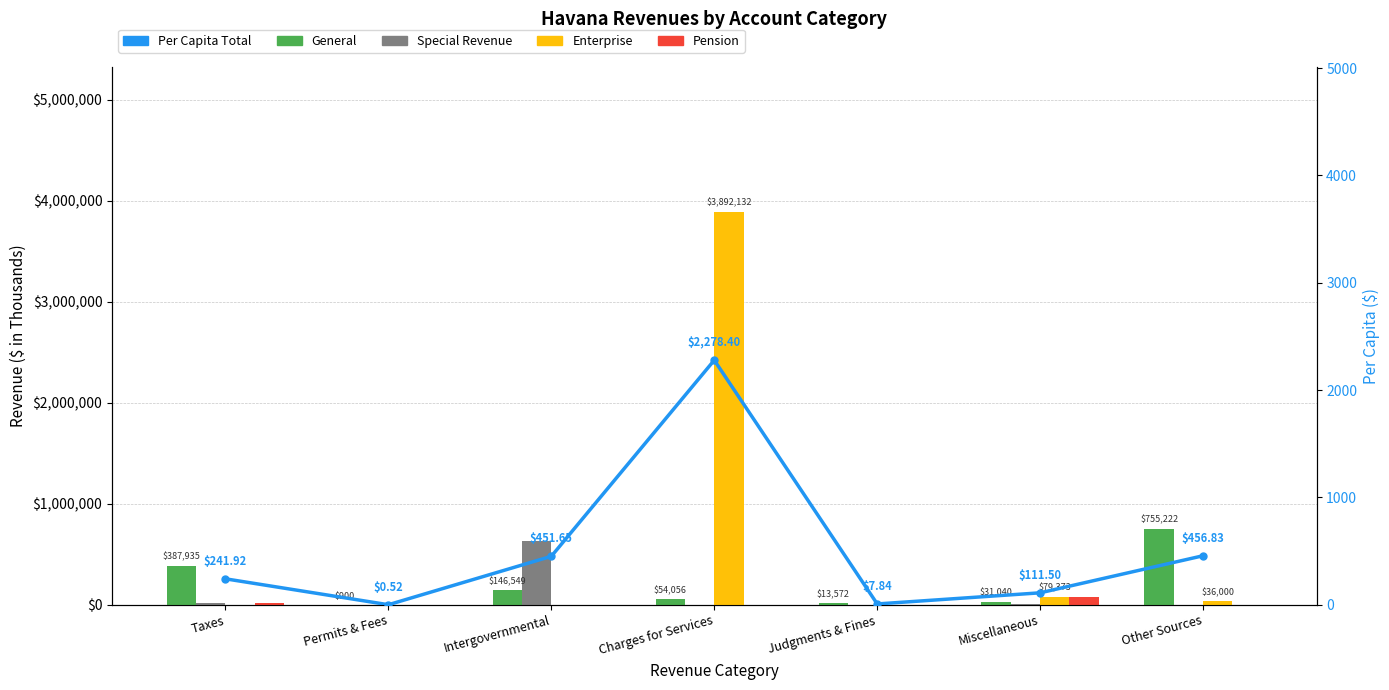

What is the greatest value displayed?

3892132.0